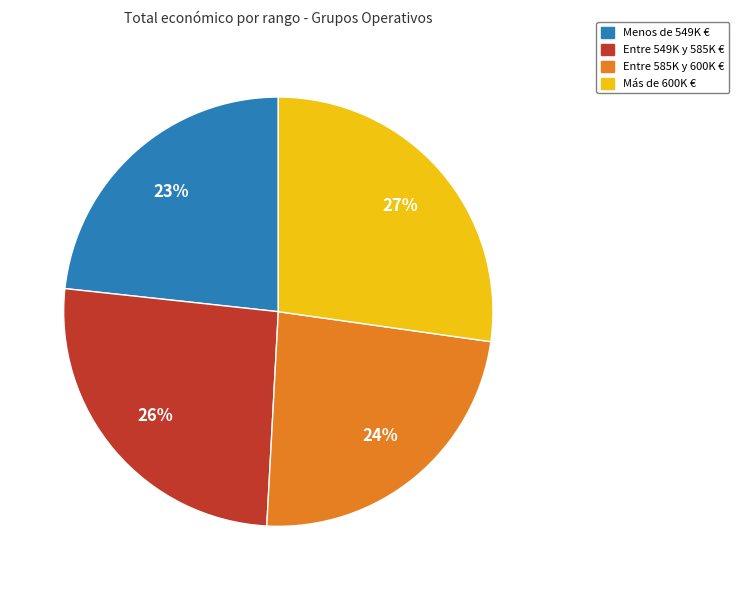

Is there any slice that represents more than half of the pie?

No